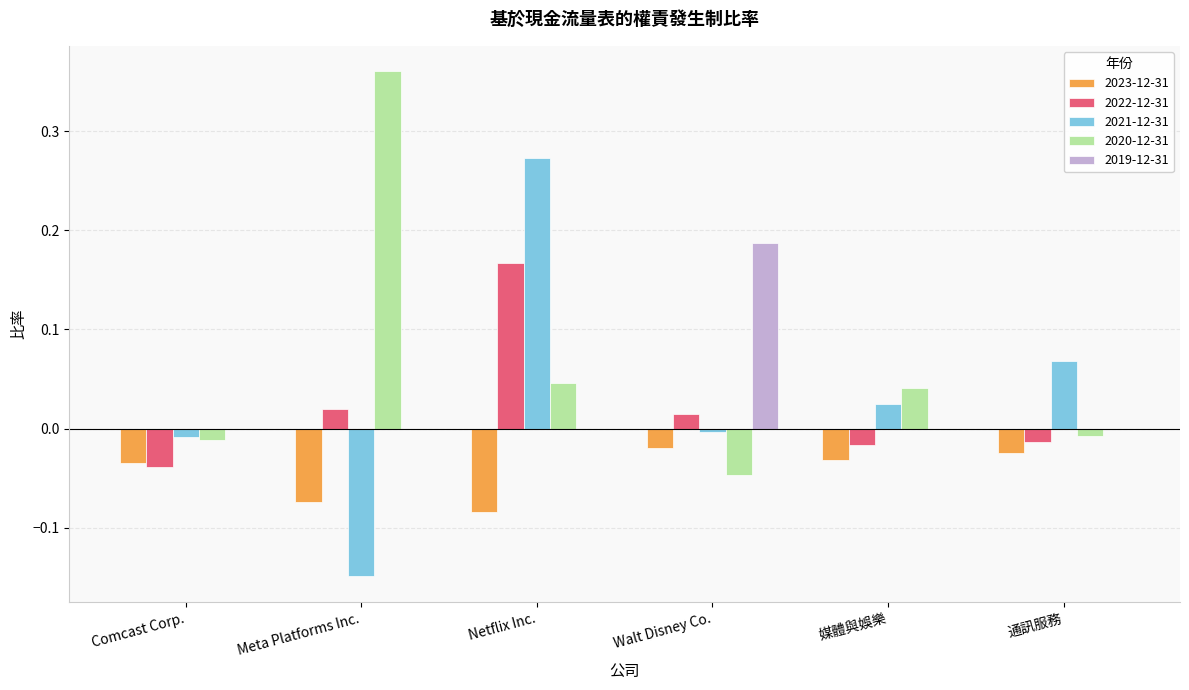

At which category is the sum across all series the highest?

Netflix Inc.